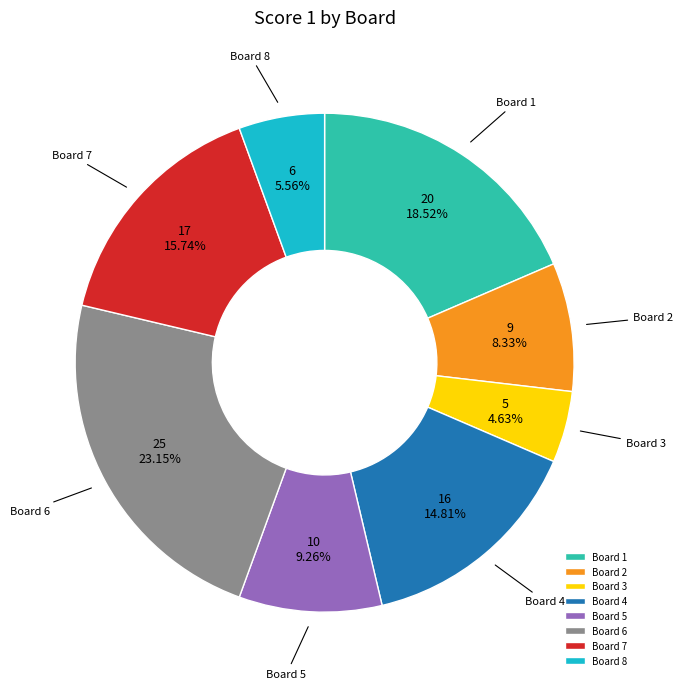

How many segments does this pie chart have?

8